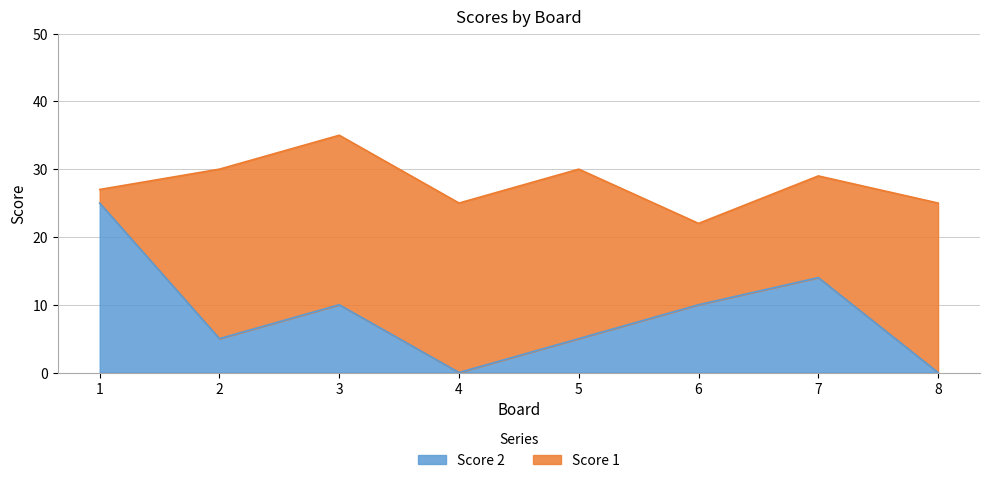

How many values exceed 10?

2